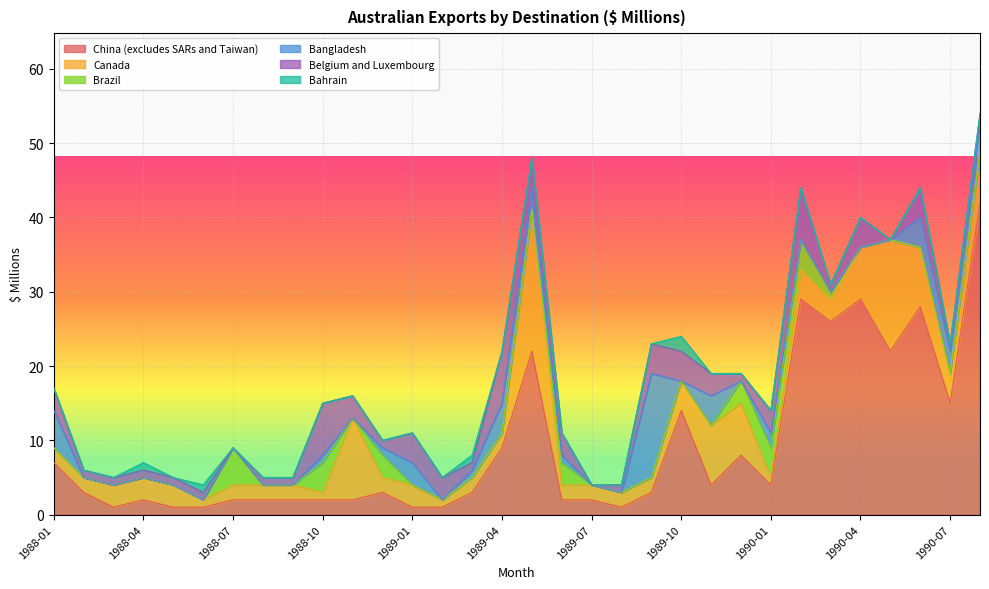

Where is China (excludes SARs and Taiwan) nearest to the value 21?

1989-05